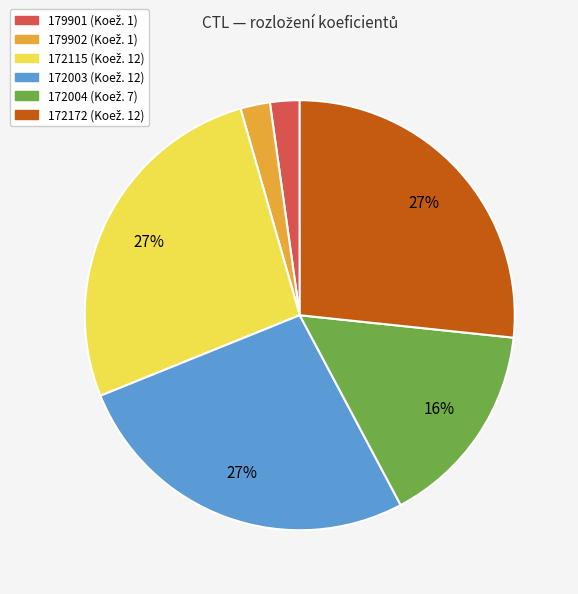

Do 172004 and 172003 together represent more than half of the pie?

No